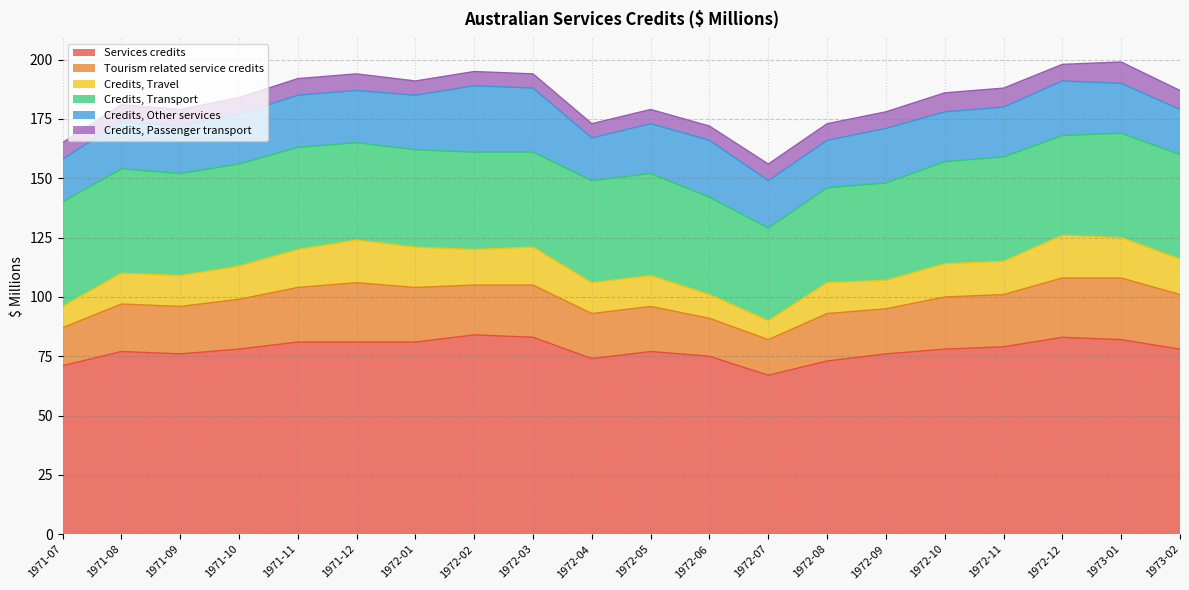

What is the difference between the Credits, Transport values at 1972-01 and 1973-02?

3